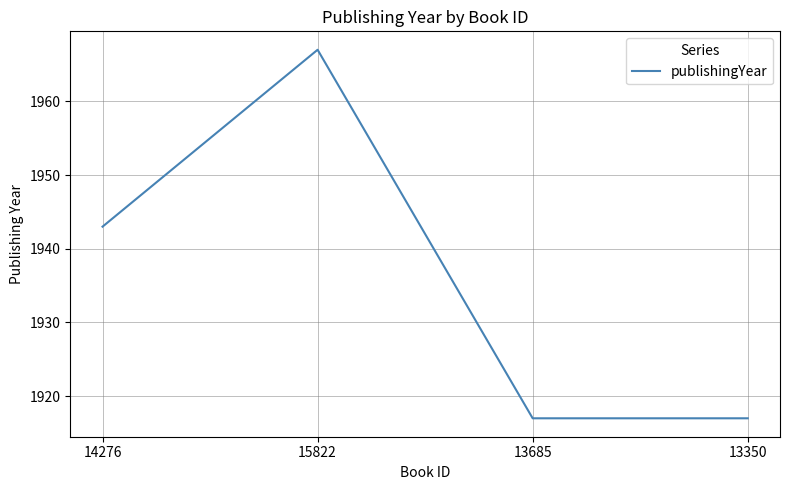

What is the difference between the second highest and second lowest values?

26